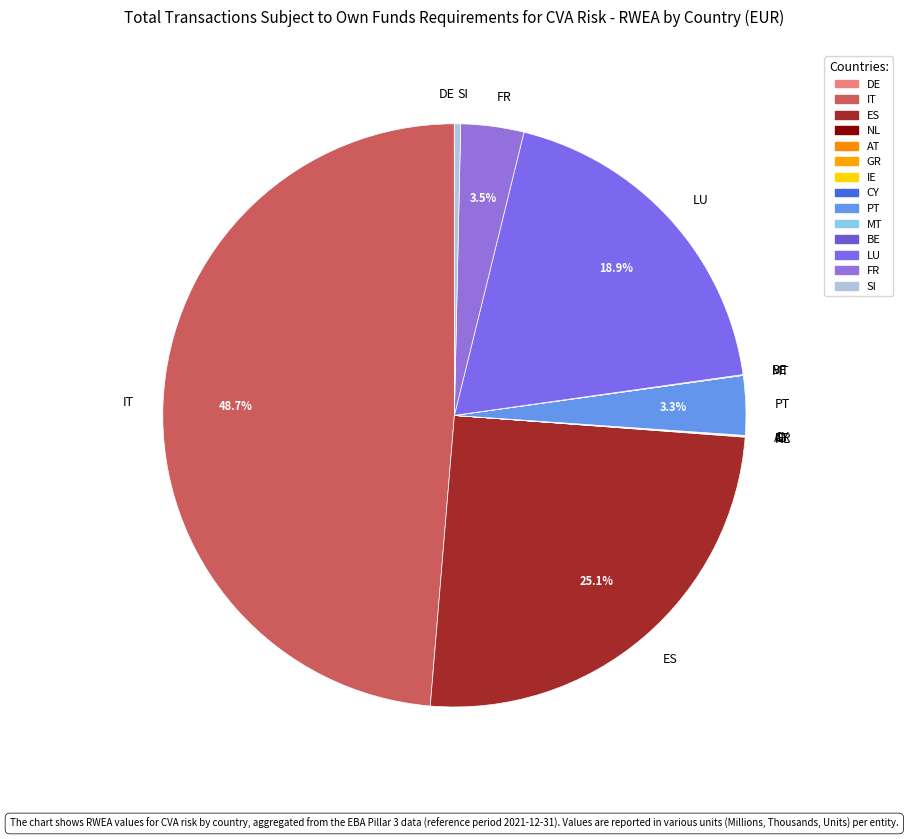

What is the largest slice in the pie chart?

IT